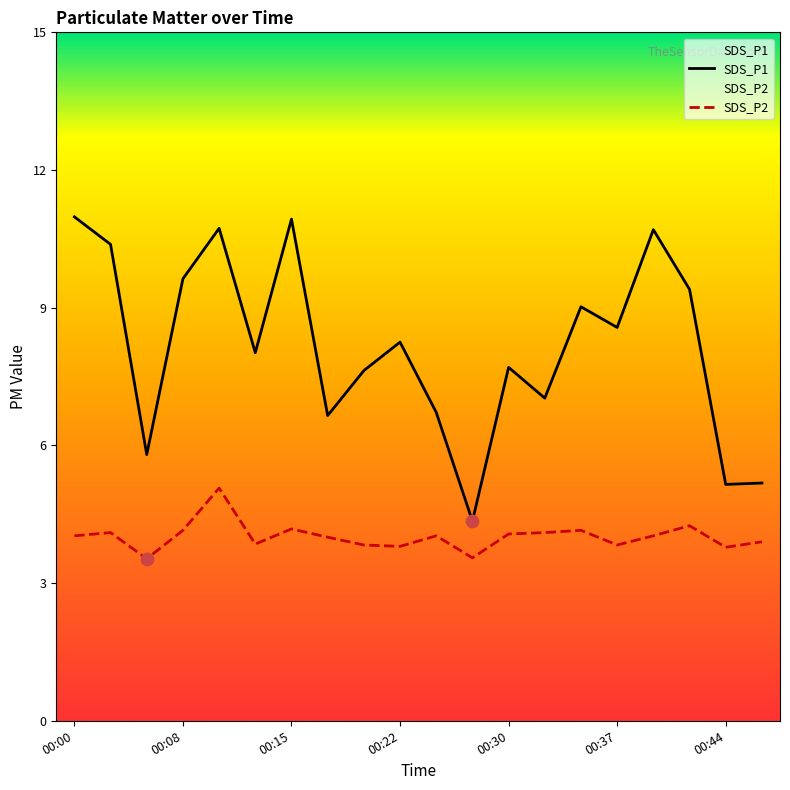

What is the total value across all series at 00:12?

11.9